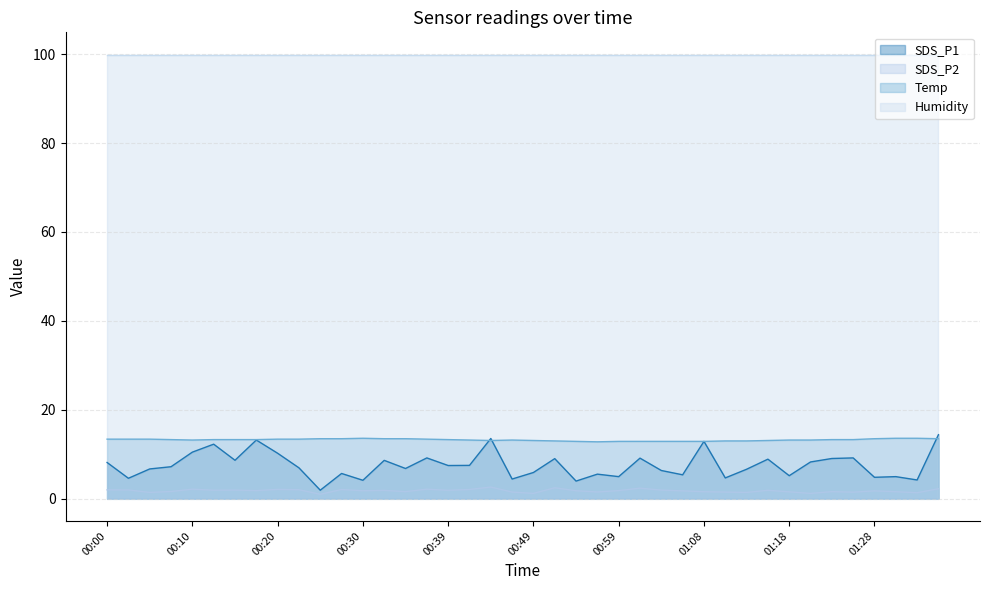

True or false: Temp and SDS_P1 cross at least once.

True